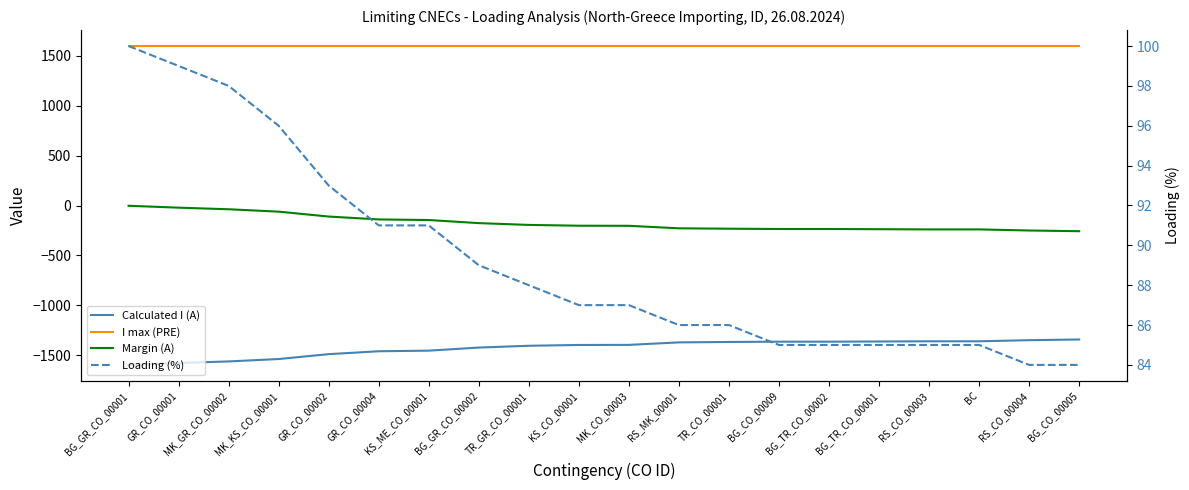

List the series in order of their peak value, highest first.

I max (PRE), Loading (%), Margin (A), Calculated I (A)